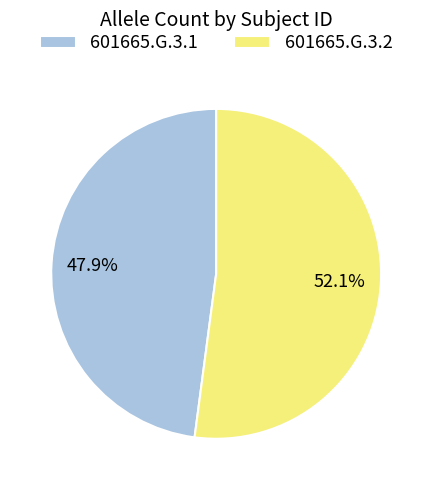

To the nearest percent, what percentage of the pie is 601665.G.3.2?

52%